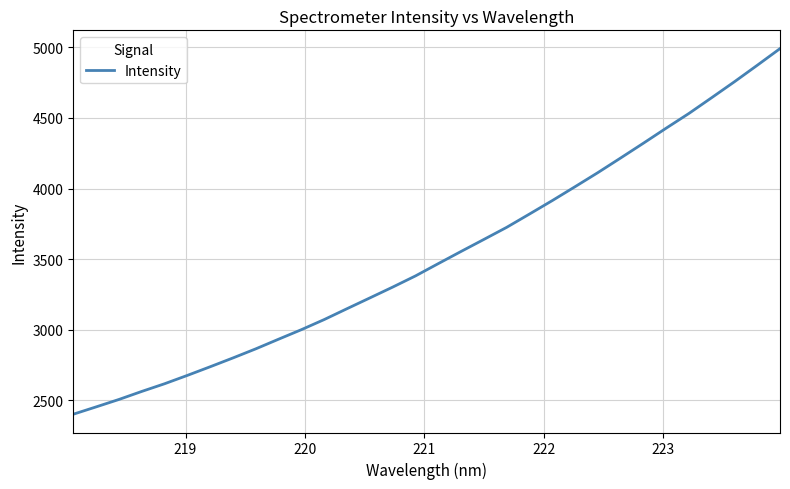

True or false: the data has more than 0 interior local peaks.

False